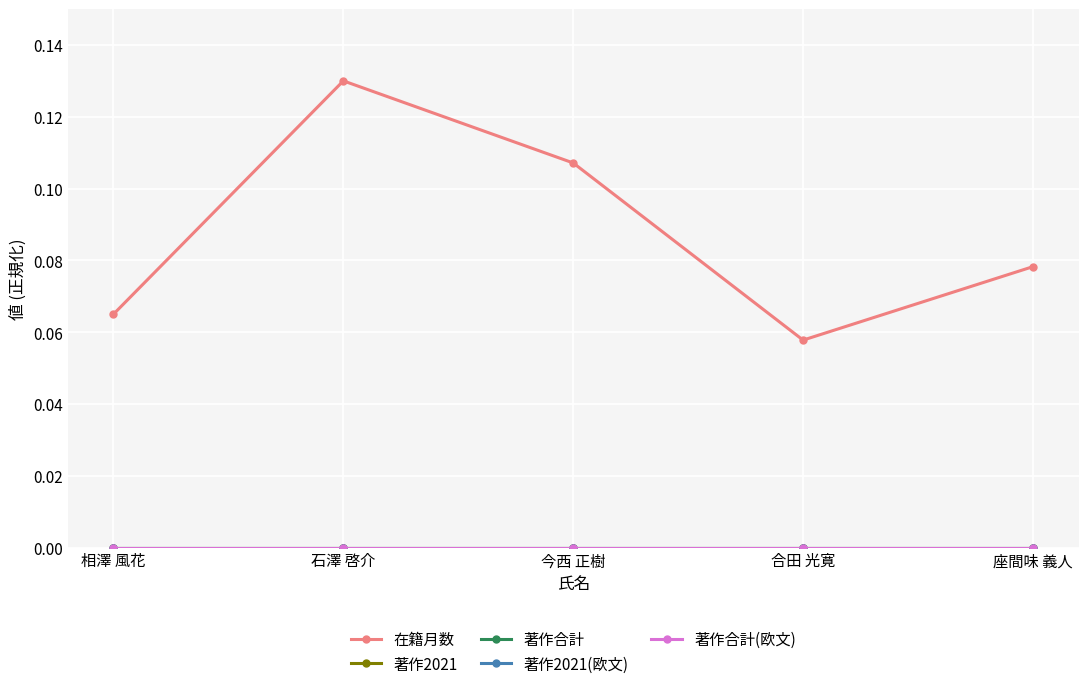

Does the chart have visible grid lines?

Yes